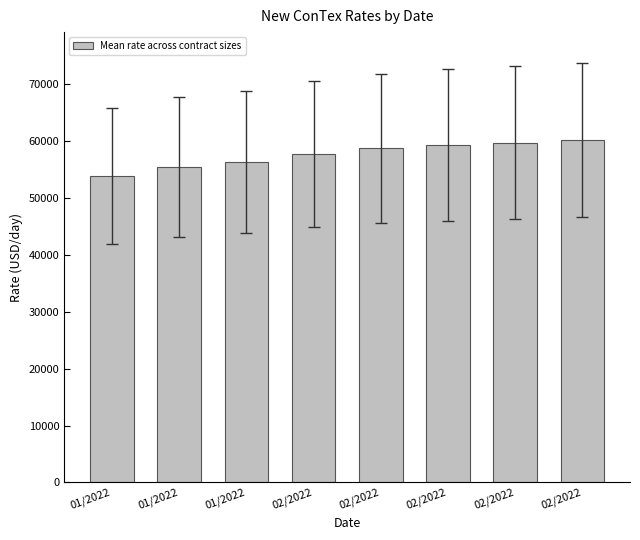

What is the smallest value displayed?

53876.3